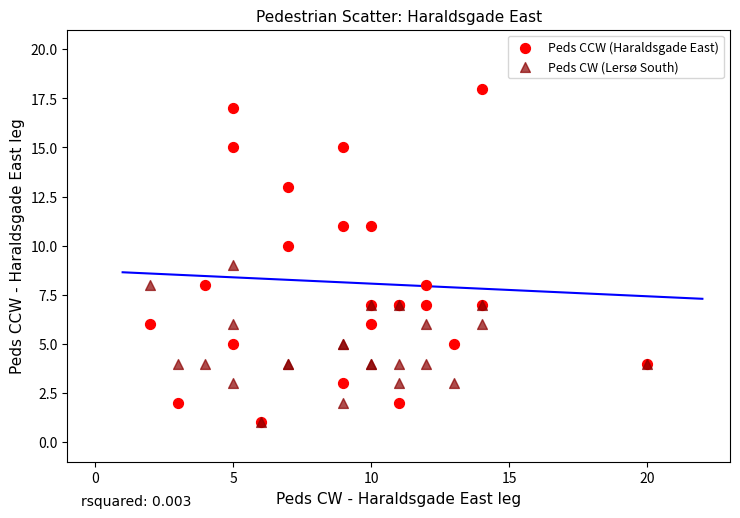

Which series has the widest spread of Y values?

Peds CCW (Haraldsgade East)